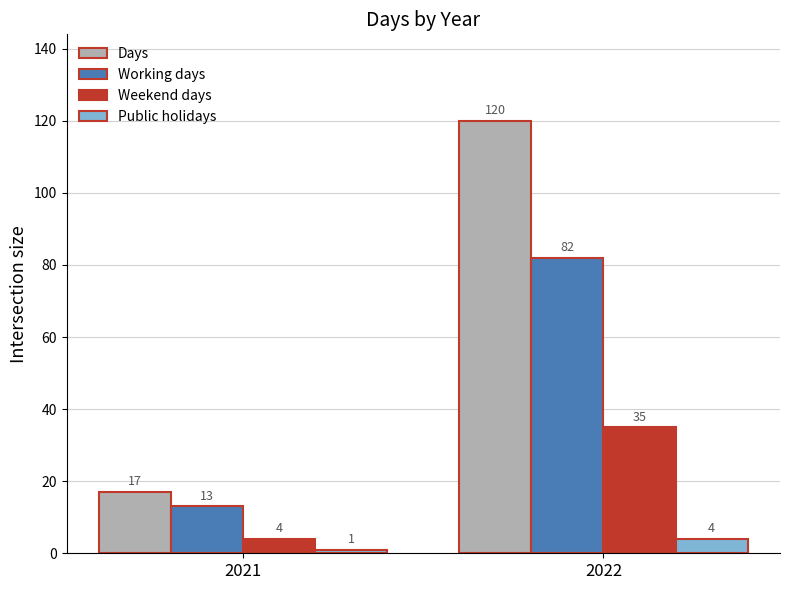

What is the sum of the Weekend days values at 2021 and 2022?

39